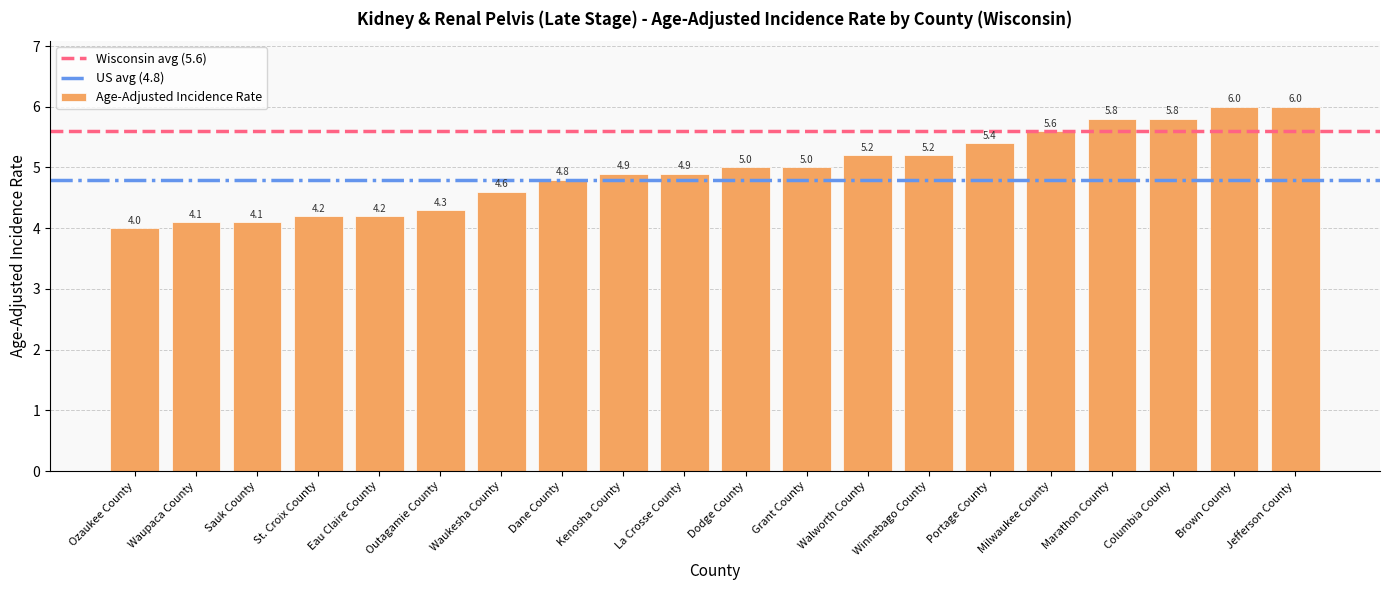

Count the number of data series in this chart.

1